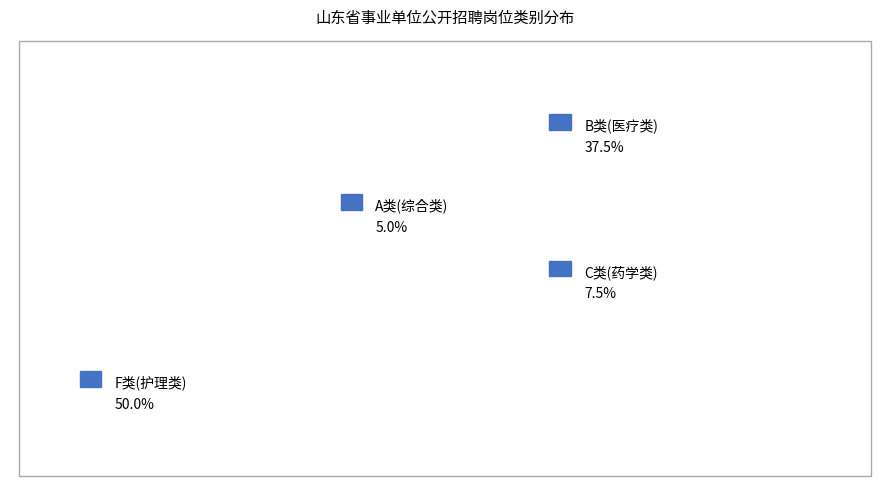

Do C类(药学类) and F类(护理类) together represent more than half of the pie?

Yes